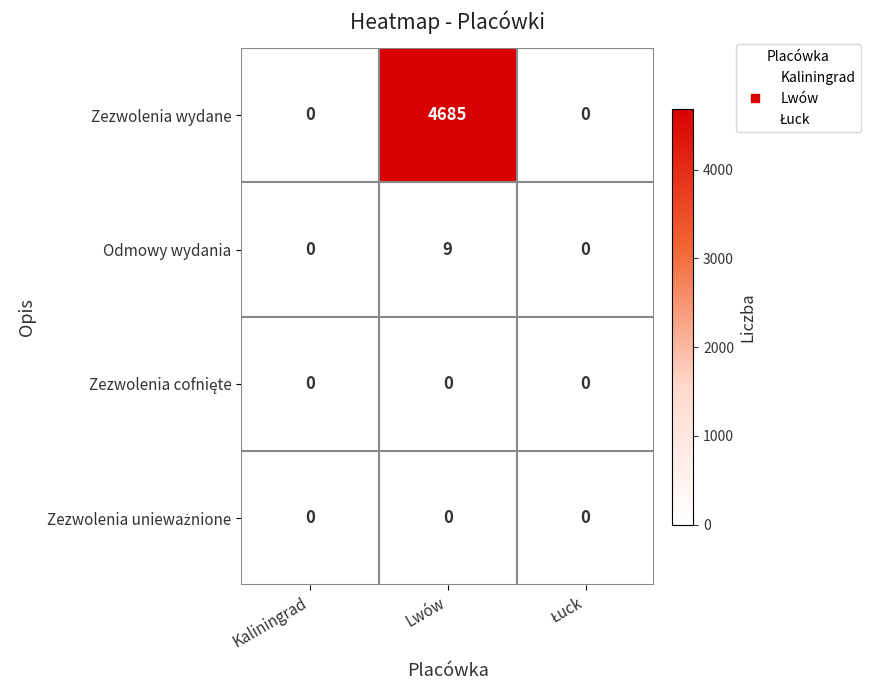

Which series has the widest spread of values?

Zezwolenia wydane